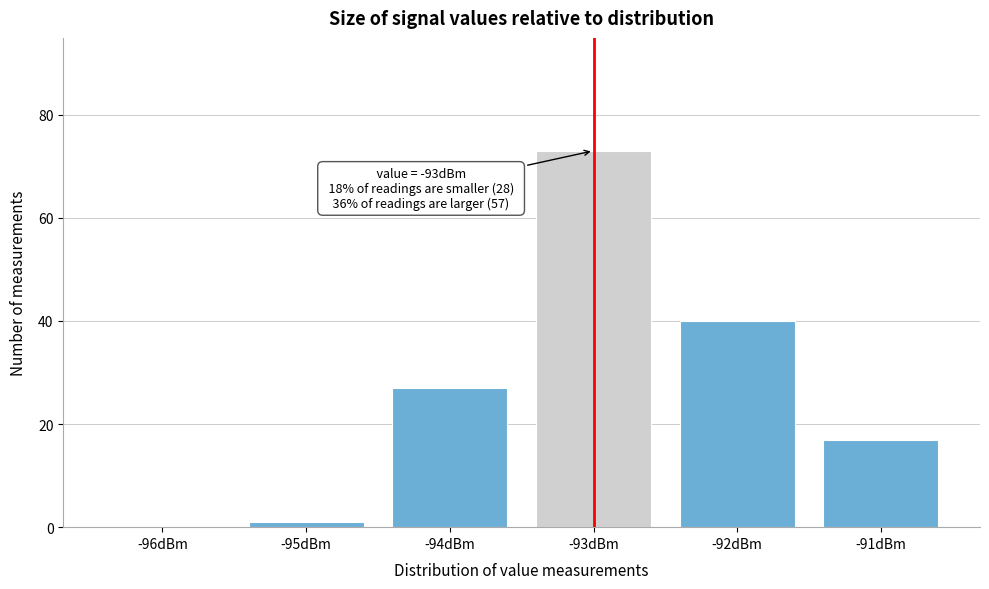

Reading right to left, list all the values displayed in this chart.

-91dBm=17	-92dBm=40	-93dBm=73	-94dBm=27	-95dBm=1	-96dBm=0